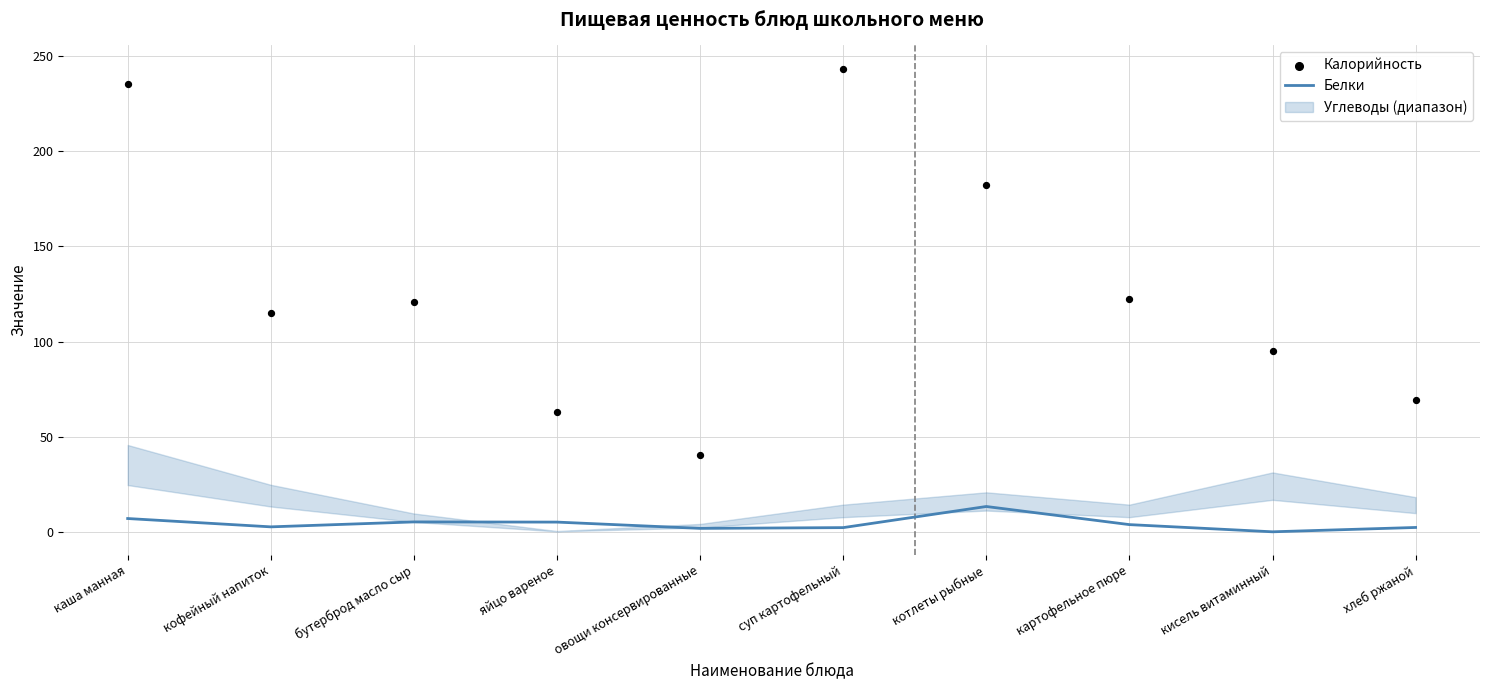

Which series has the widest spread of Y values?

Калорийность